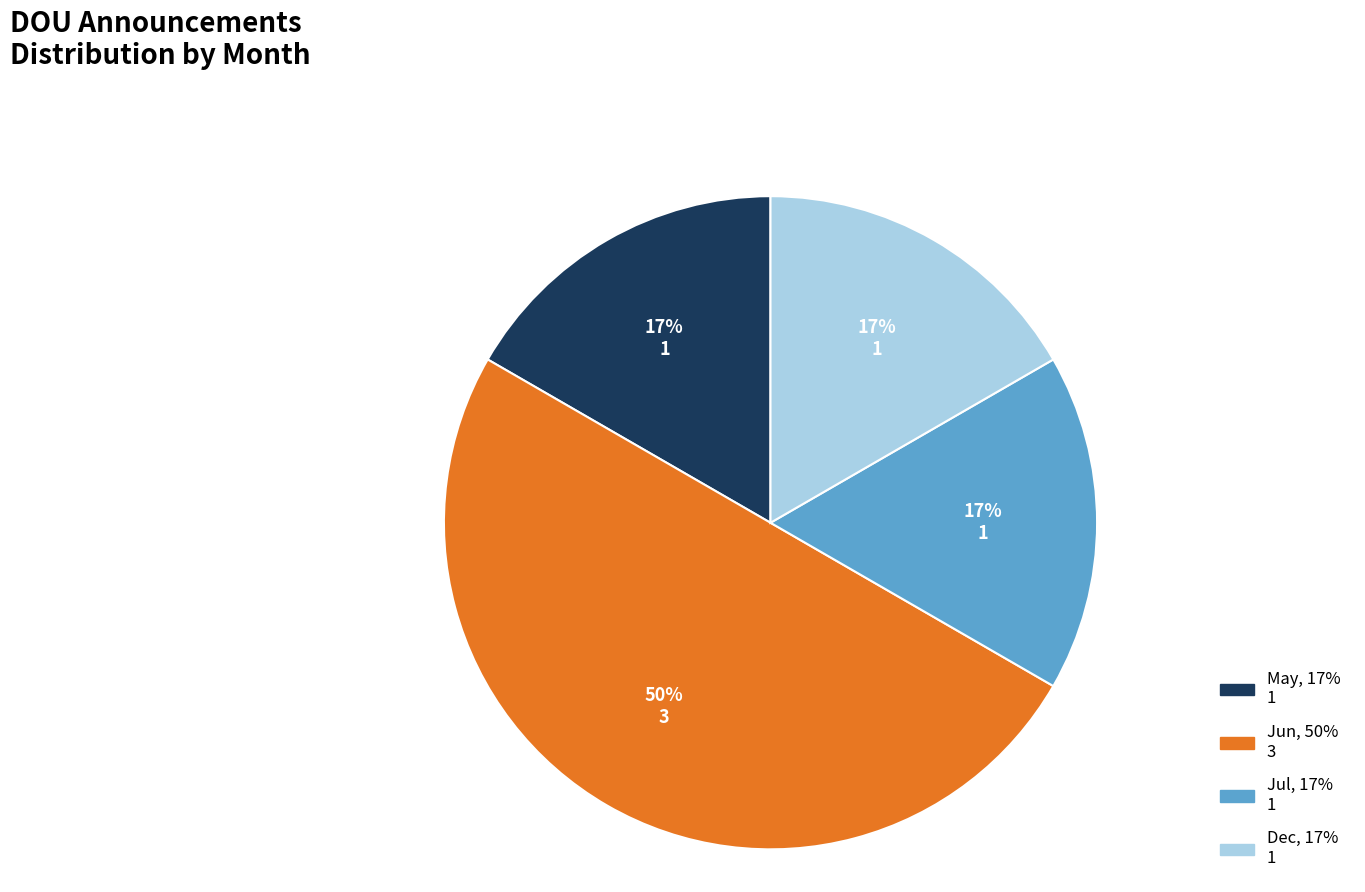

To the nearest percent, what is the difference between the largest and smallest slice percentages?

33%